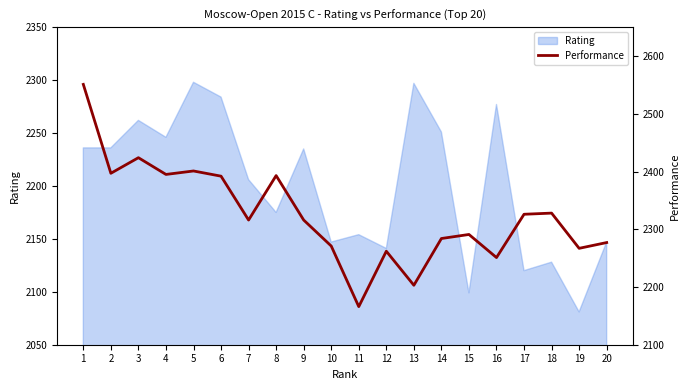

True or false: the data has more than 0 interior local peaks.

True